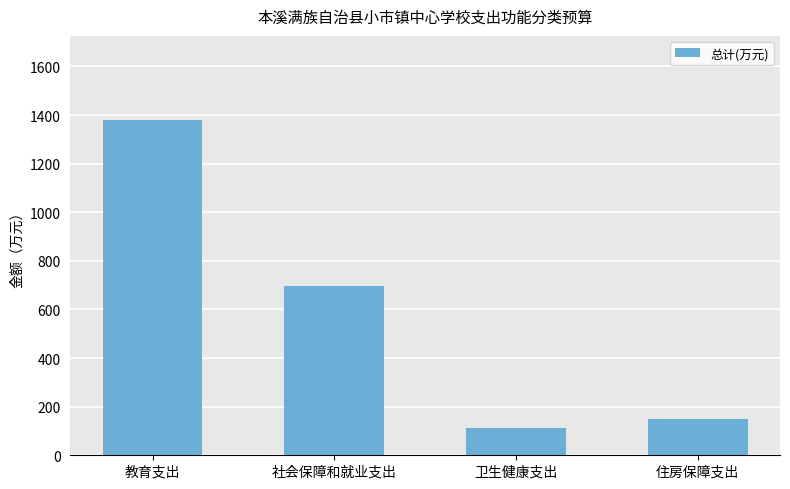

Count the number of data series in this chart.

1